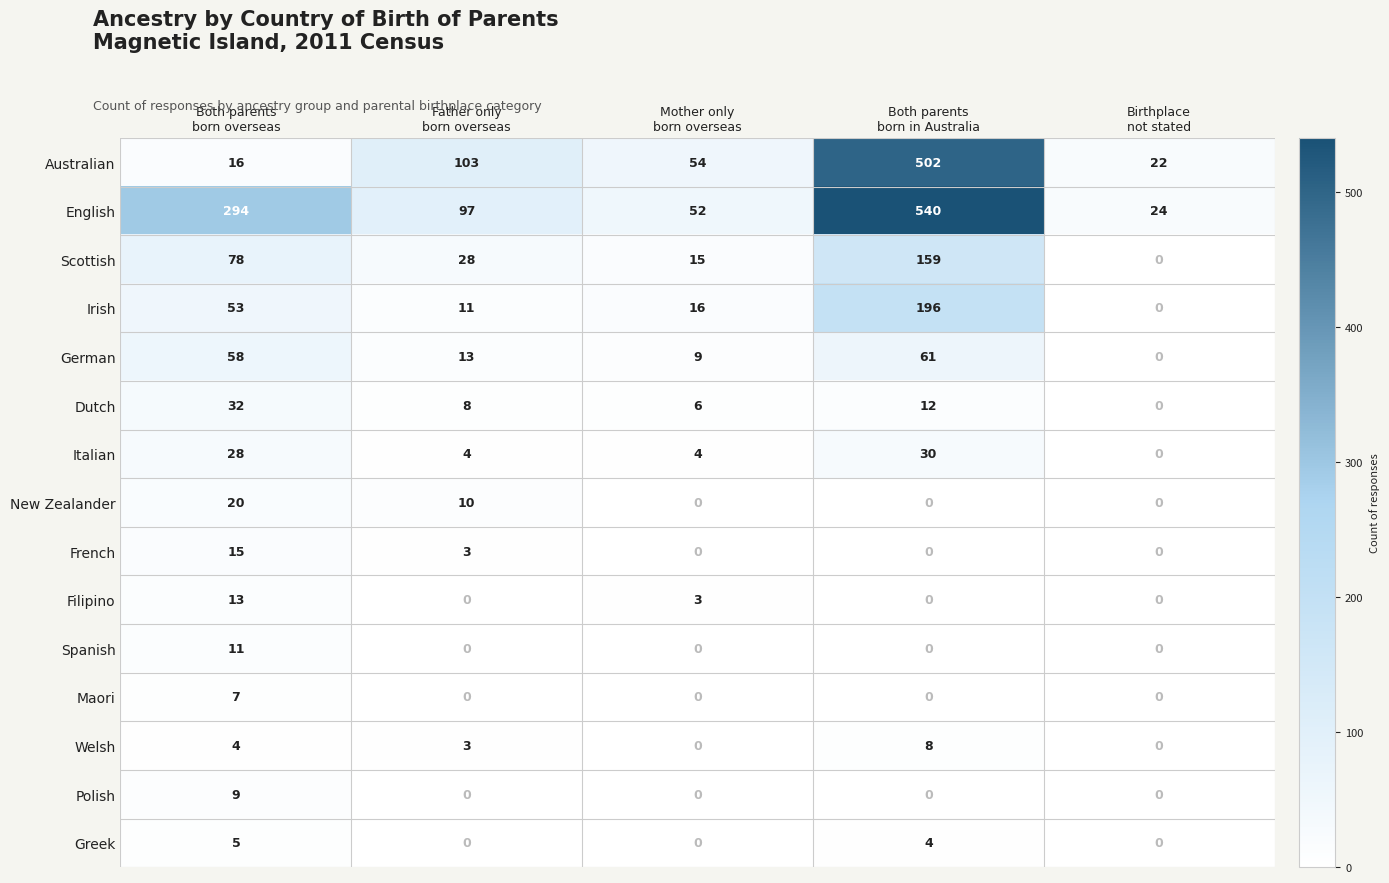

What is the sum of all Maori values?

7